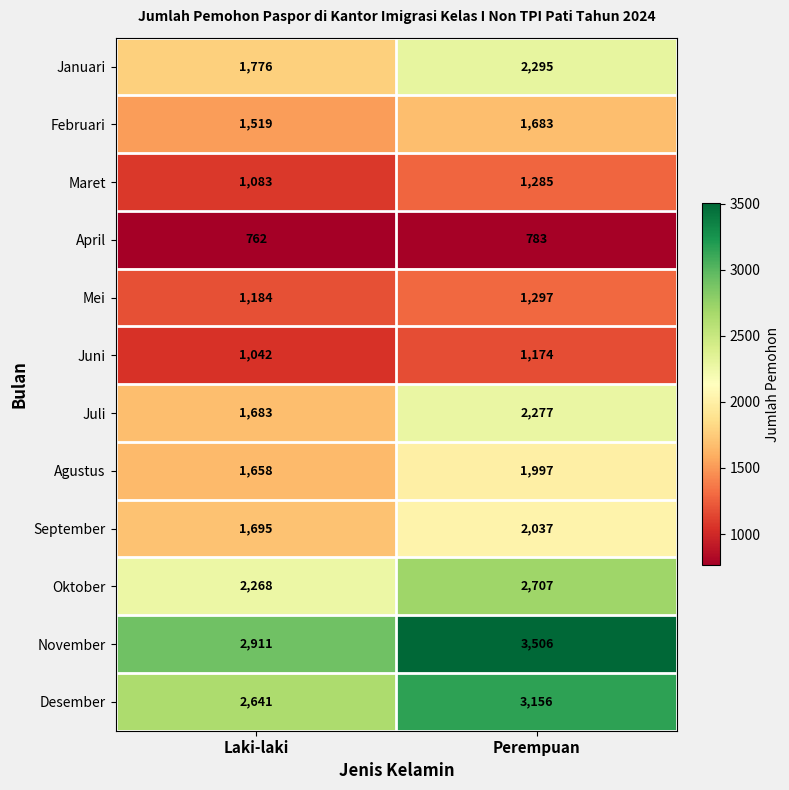

At how many categories does at least one series exceed 3003?

1